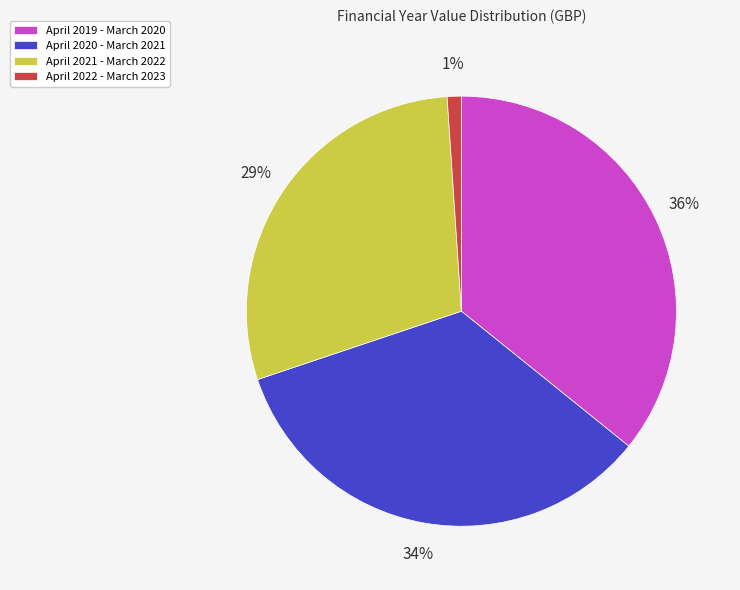

Is the sum of April 2021 - March 2022 and April 2022 - March 2023 greater than half?

No